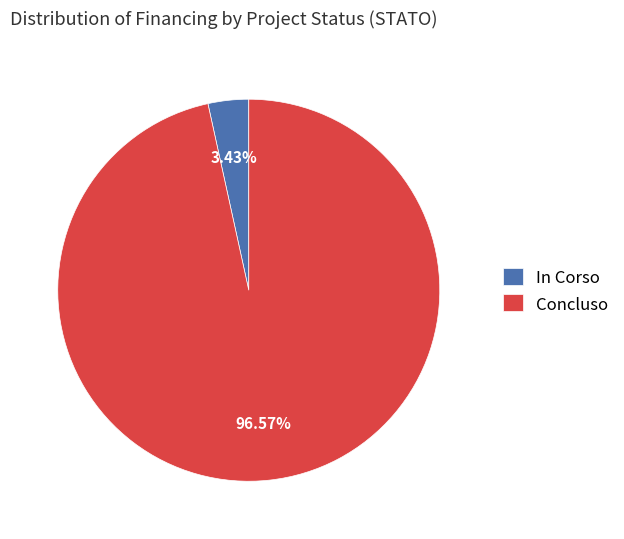

To the nearest percent, what is the difference between the In Corso and Concluso slice percentages?

93%